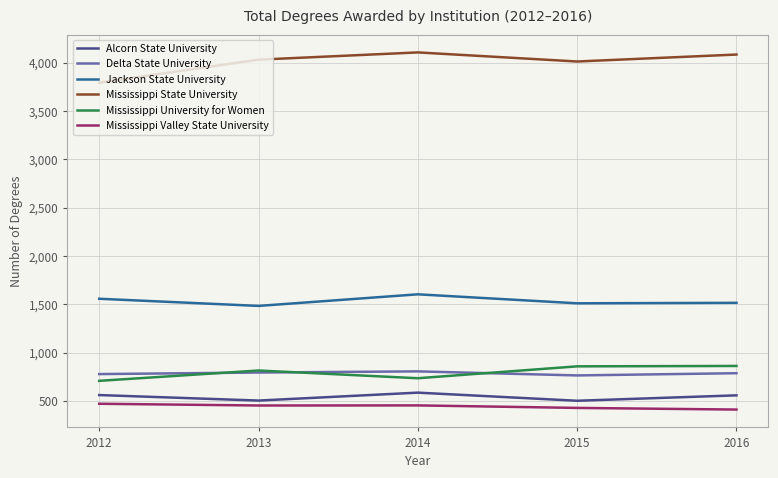

What is the sum of all Mississippi University for Women values?

3988